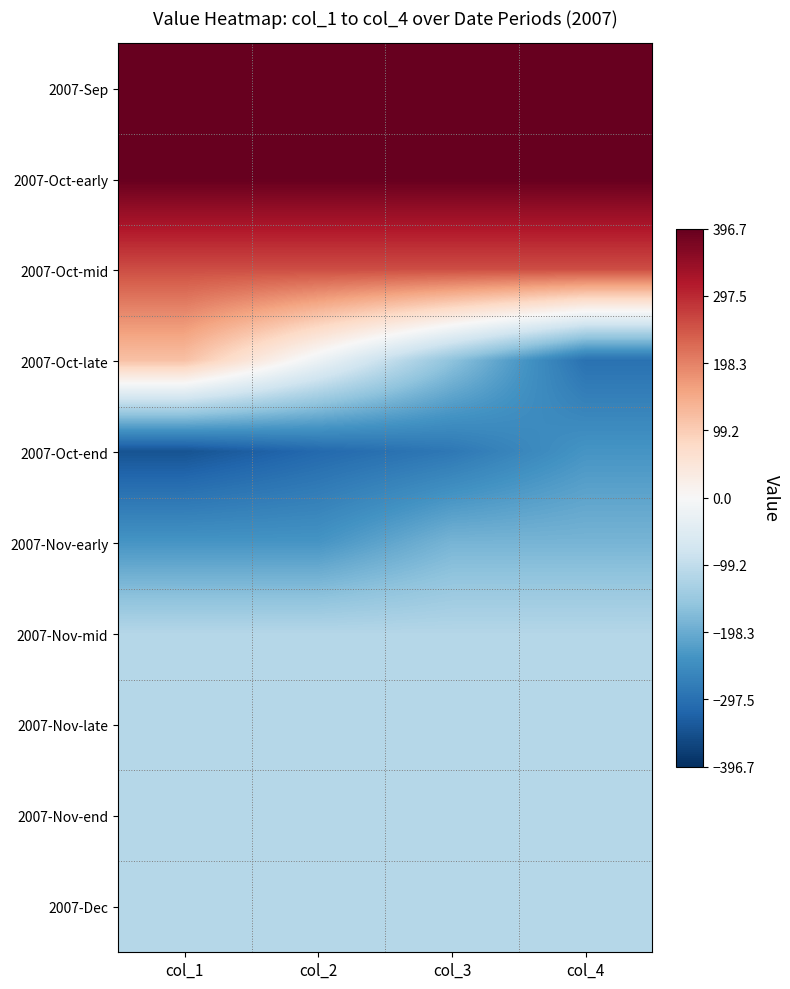

Which has a higher value, col_1 or col_2?

col_1